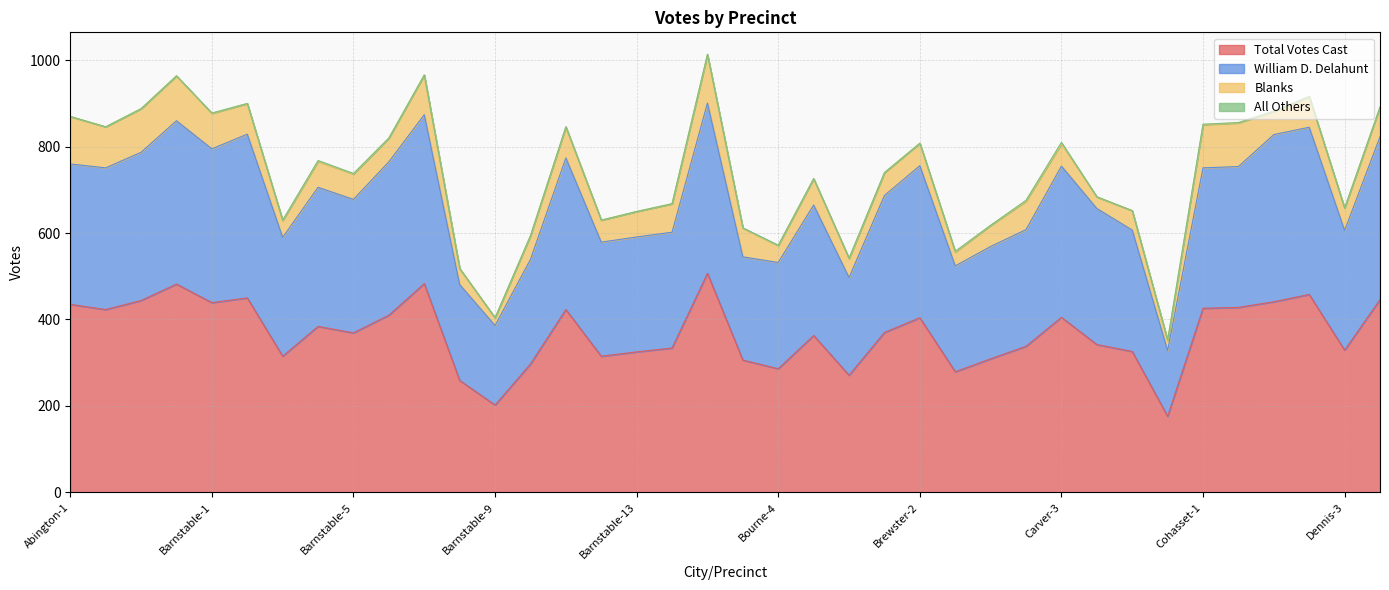

What is the minimum value for Total Votes Cast?

176